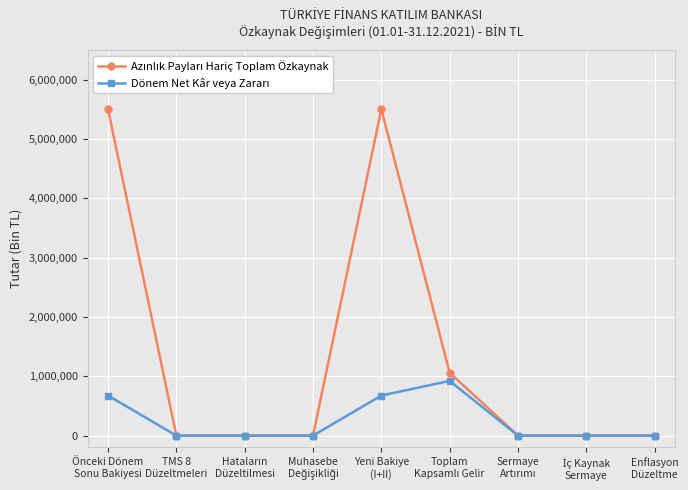

How many series are shown in this chart?

2